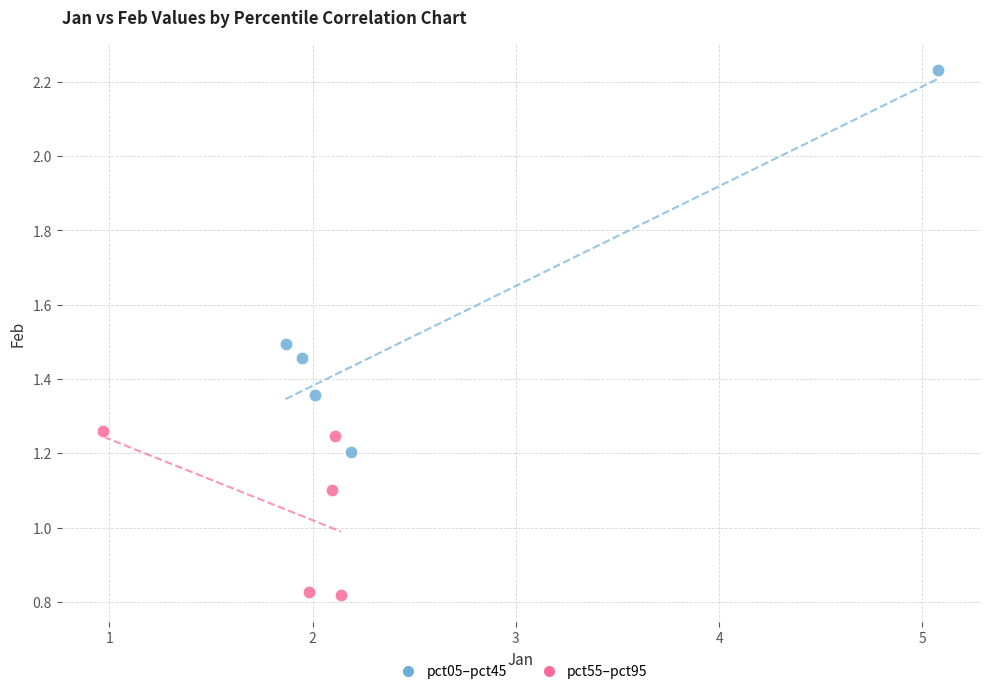

Which series reaches the minimum Y coordinate?

pct55–pct95